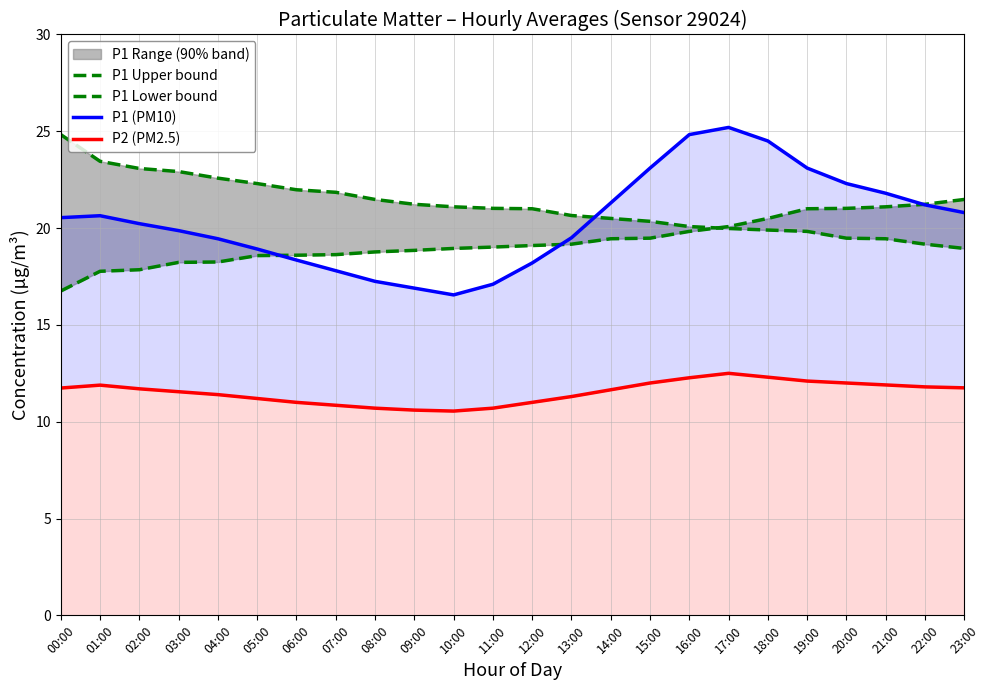

Between which two adjacent categories do P1 Upper bound and P1 (PM10) first intersect?

13:00 and 14:00